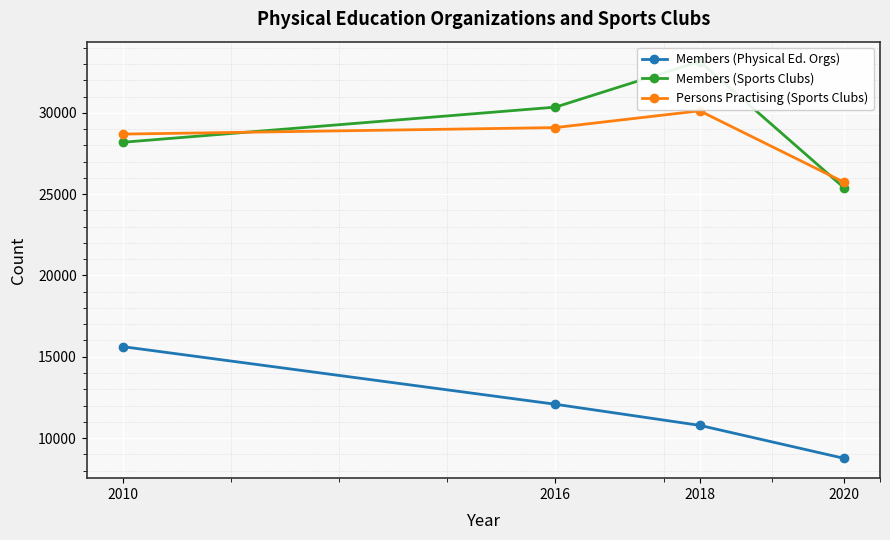

Which series has the widest spread of values?

Members (Sports Clubs)